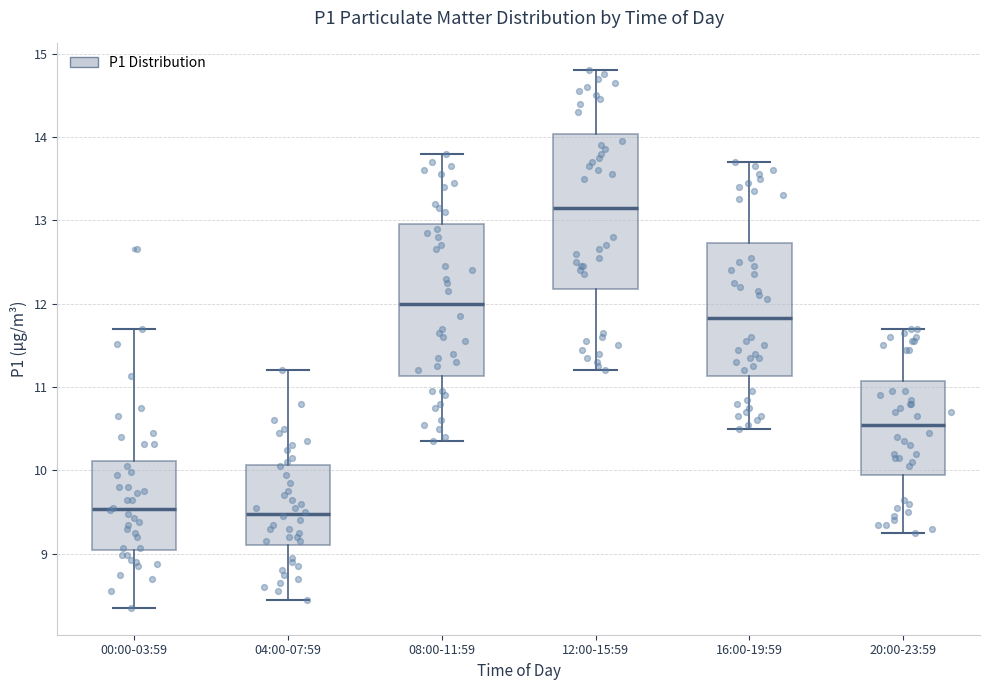

Which box has the highest median line?

12:00-15:59